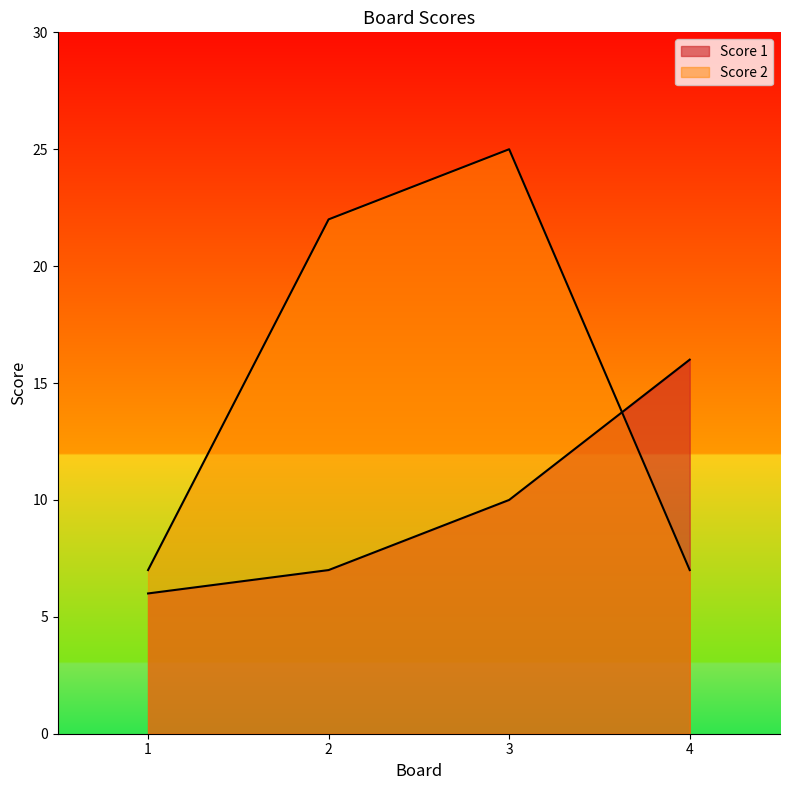

Between 1 and 4, which series saw the biggest shift?

Score 1